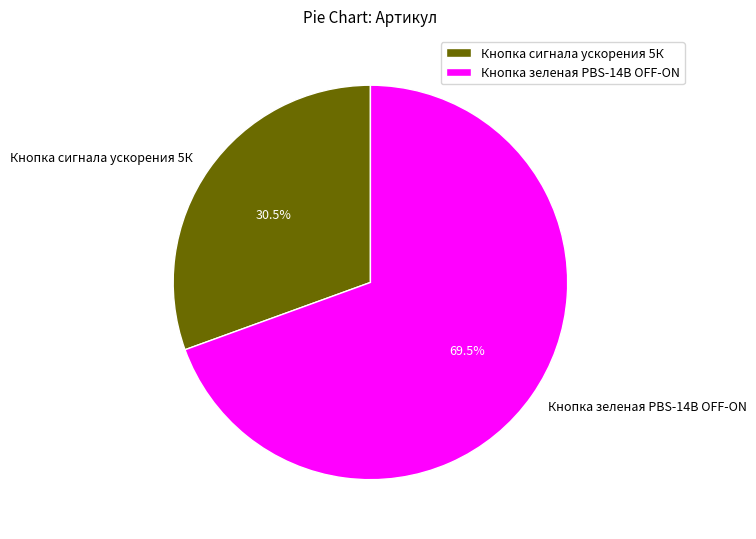

Which slice is the largest?

Кнопка зеленая PBS-14B OFF-ON